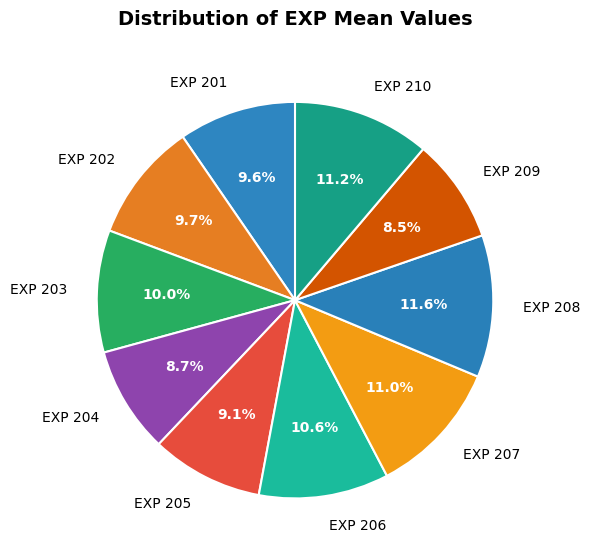

Which has a higher value, EXP 204 or EXP 207?

EXP 207